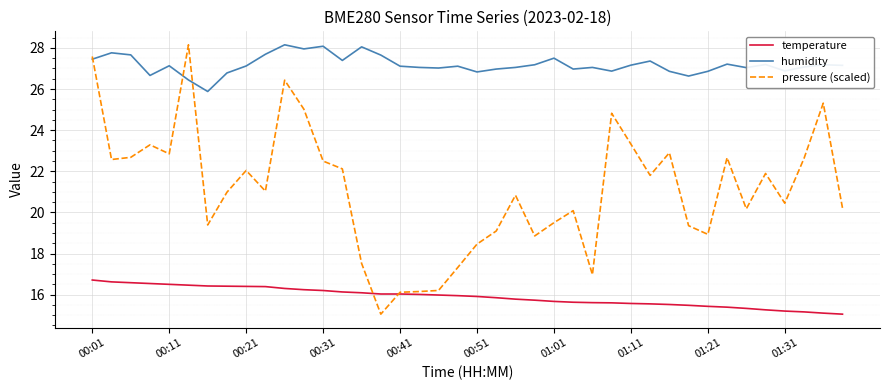

What is the average value of the temperature series?

15.9